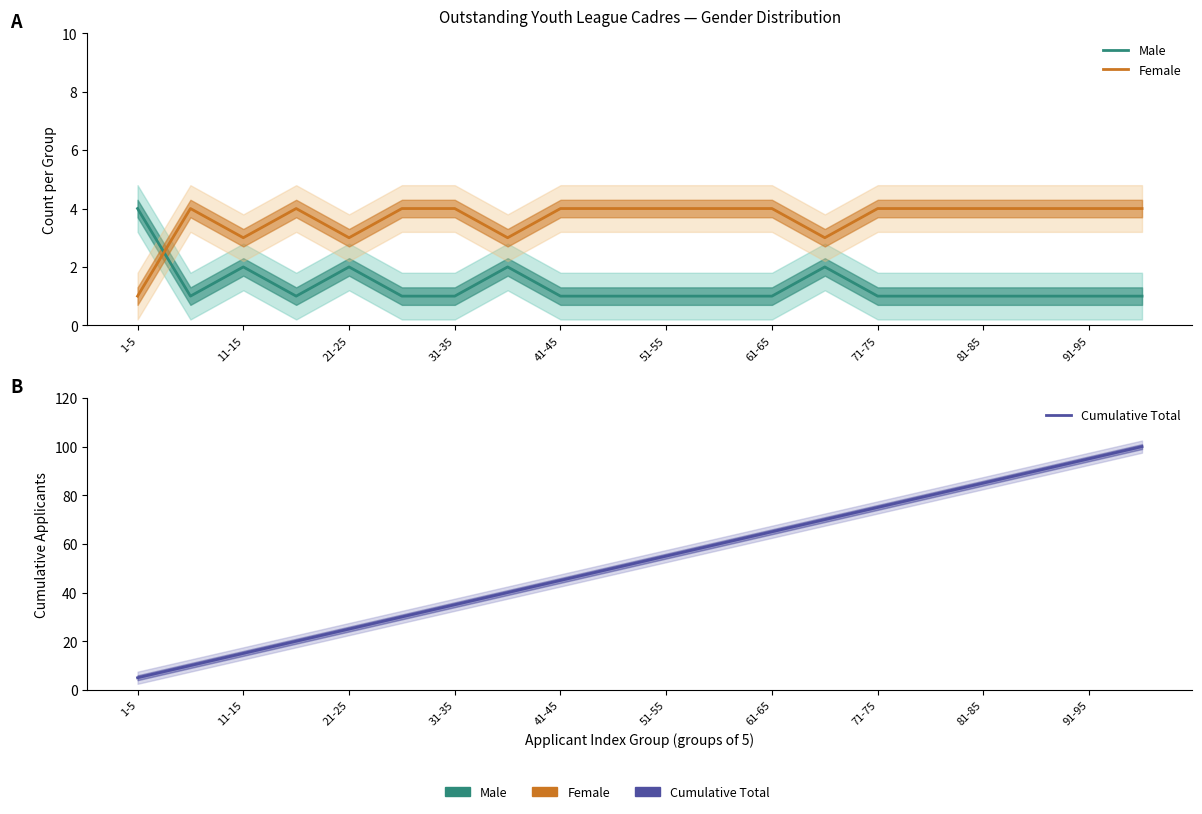

True or false: Female has a value of 6 at 71-75.

False